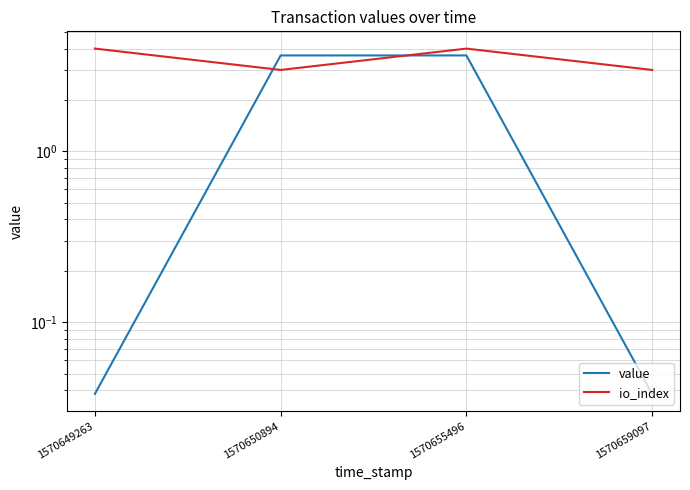

Reading left to right, extract all data points from this chart.

value: 1570649263=0.0	1570650894=3.6	1570655496=3.6	1570659097=0.0
io_index: 1570649263=4.0	1570650894=3.0	1570655496=4.0	1570659097=3.0